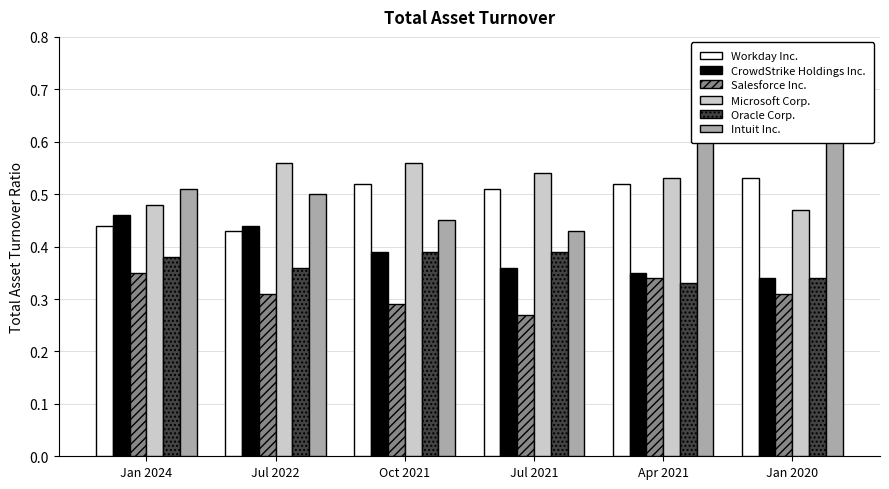

Which label corresponds to the largest value in the chart?

Jan 2020